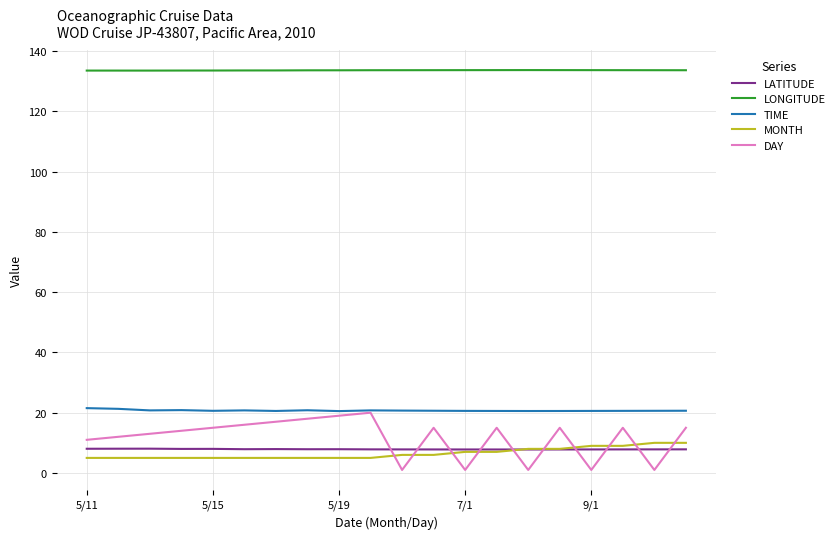

What is the maximum value for LONGITUDE?

133.7